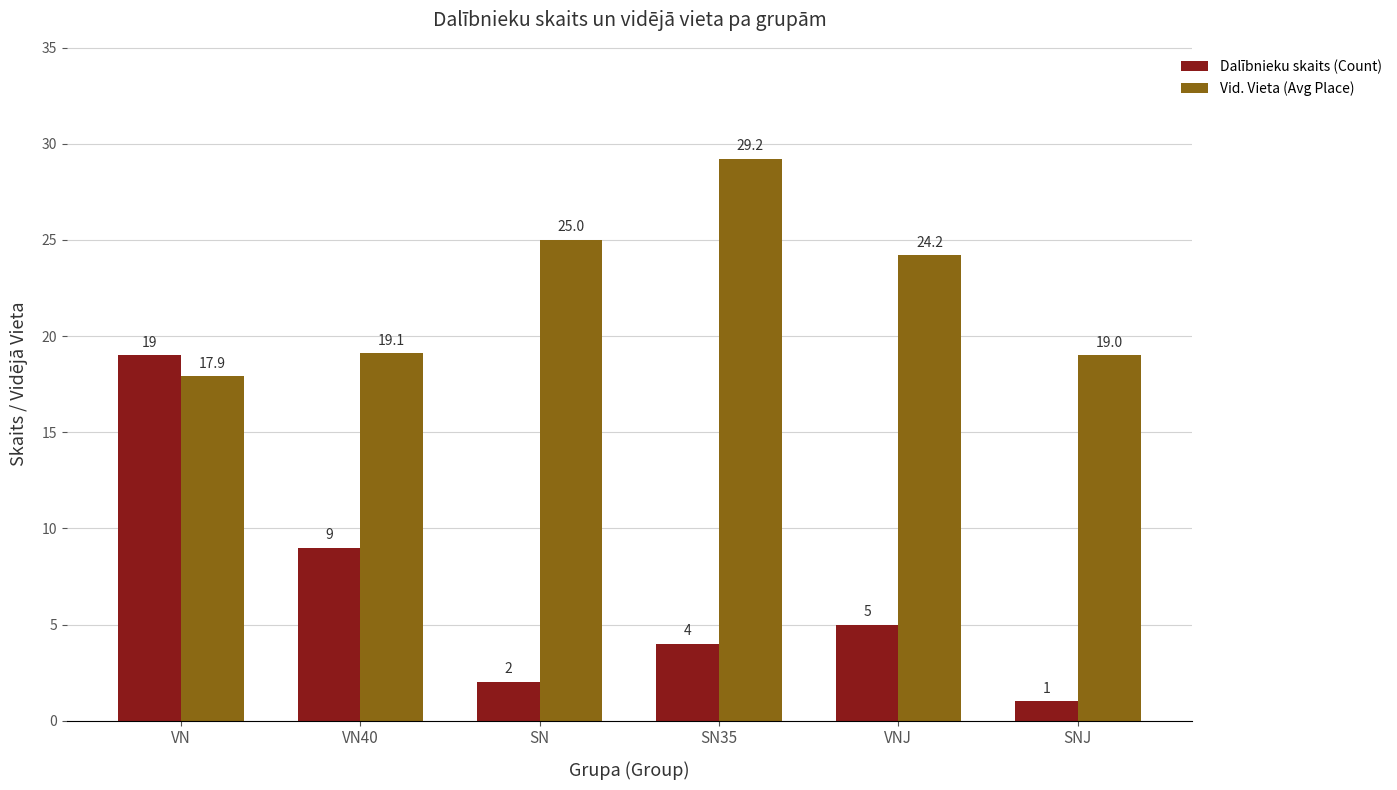

What is the highest value of the Dalībnieku skaits (Count) series?

19.0